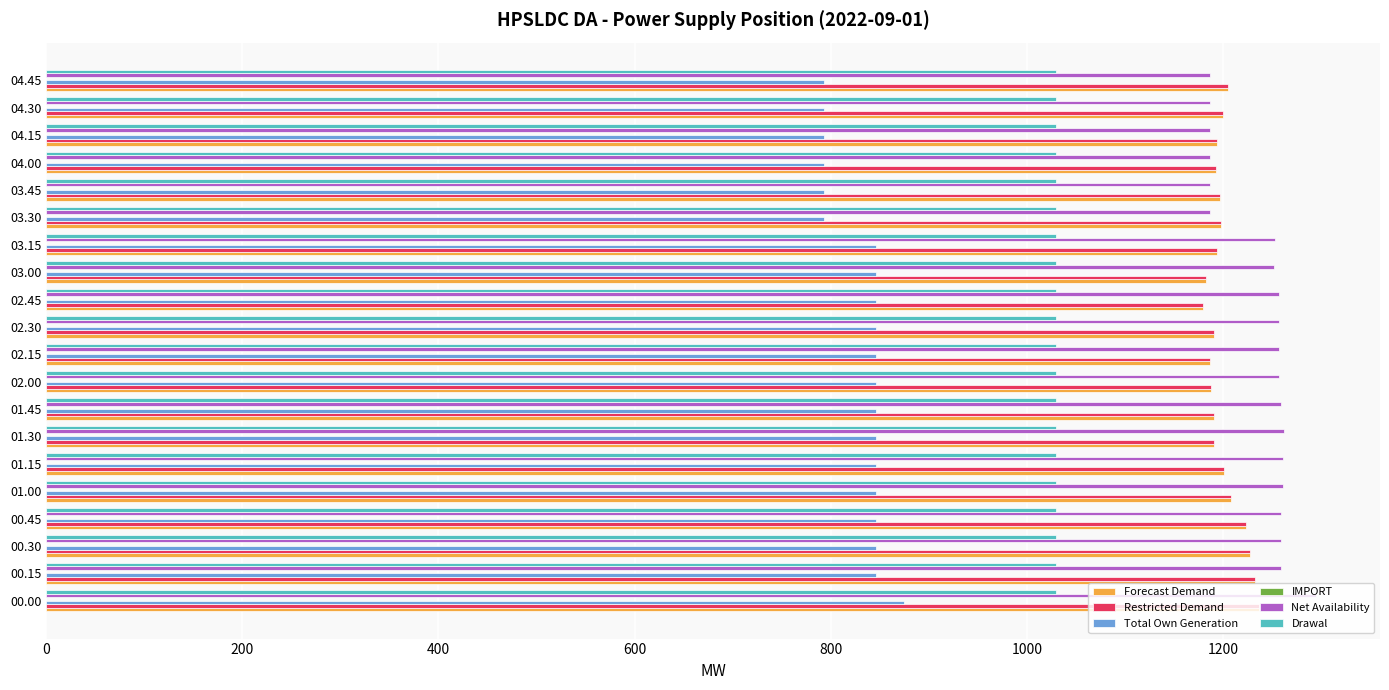

What is the sum of the Total Own Generation values at 04.30 and 00.15?

1639.3